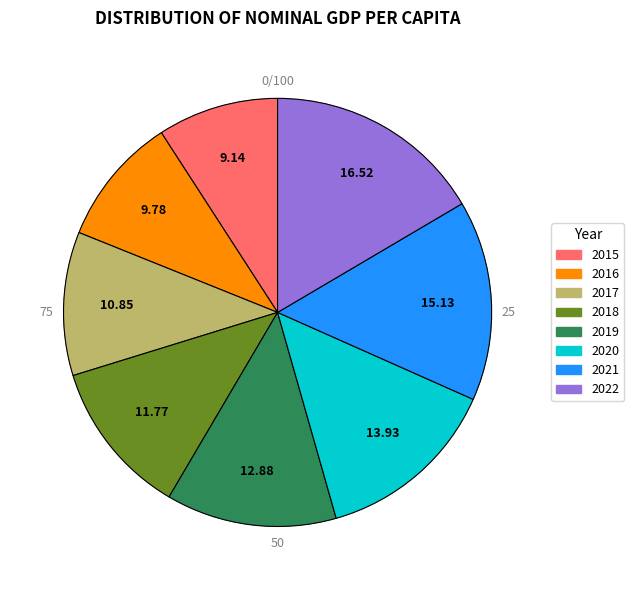

True or false: 2015 accounts for 9% of the total.

True